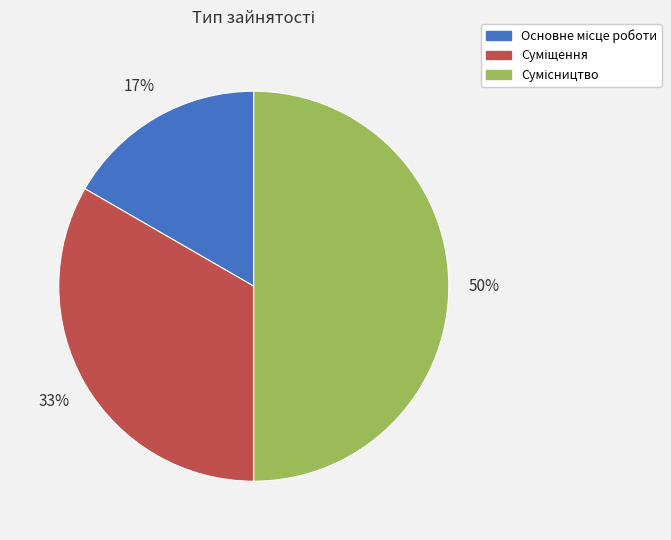

To the nearest percent, what is the difference between the largest and smallest slice percentages?

33%